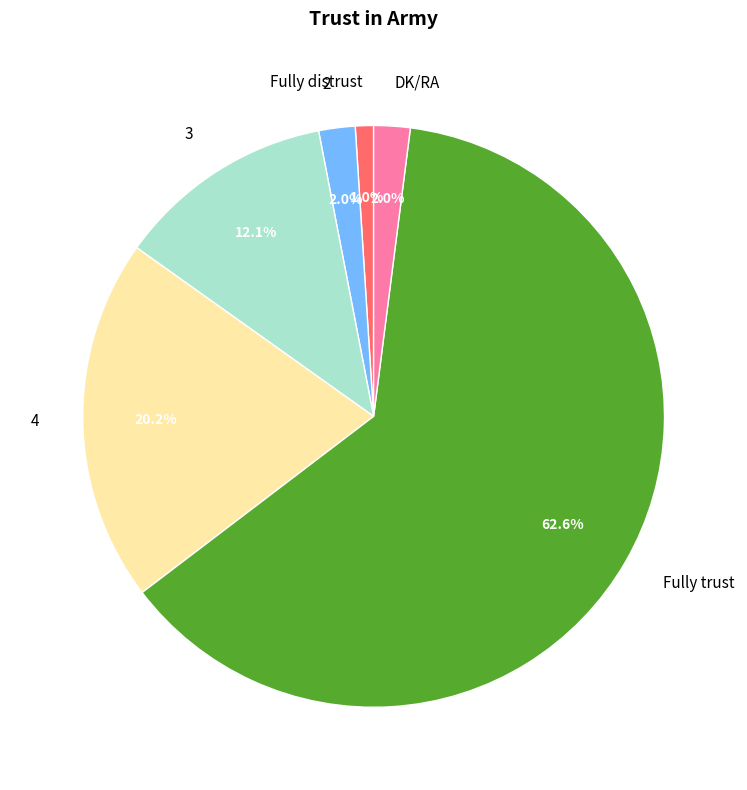

How many slices are in this pie chart?

6